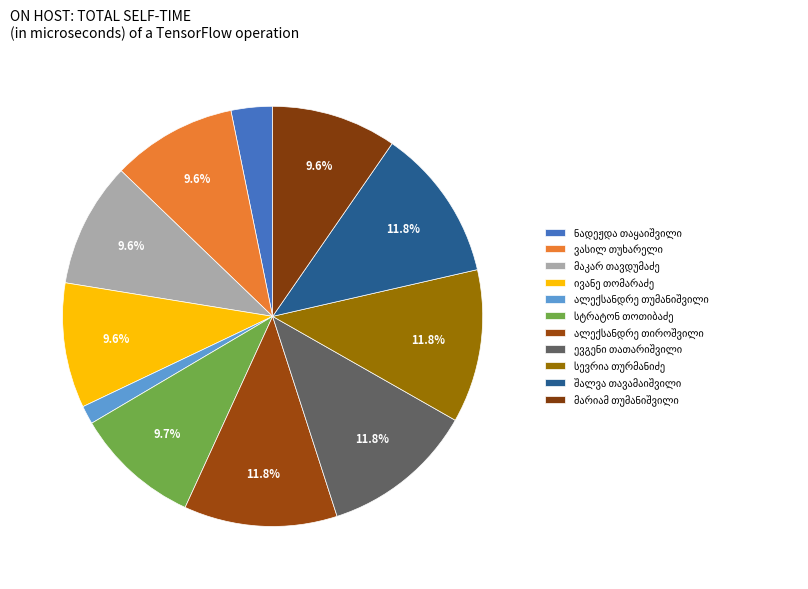

To the nearest percent, what is the combined percentage of ნადეჟდა თაყაიშვილი and ევგენი თათარიშვილი?

15%